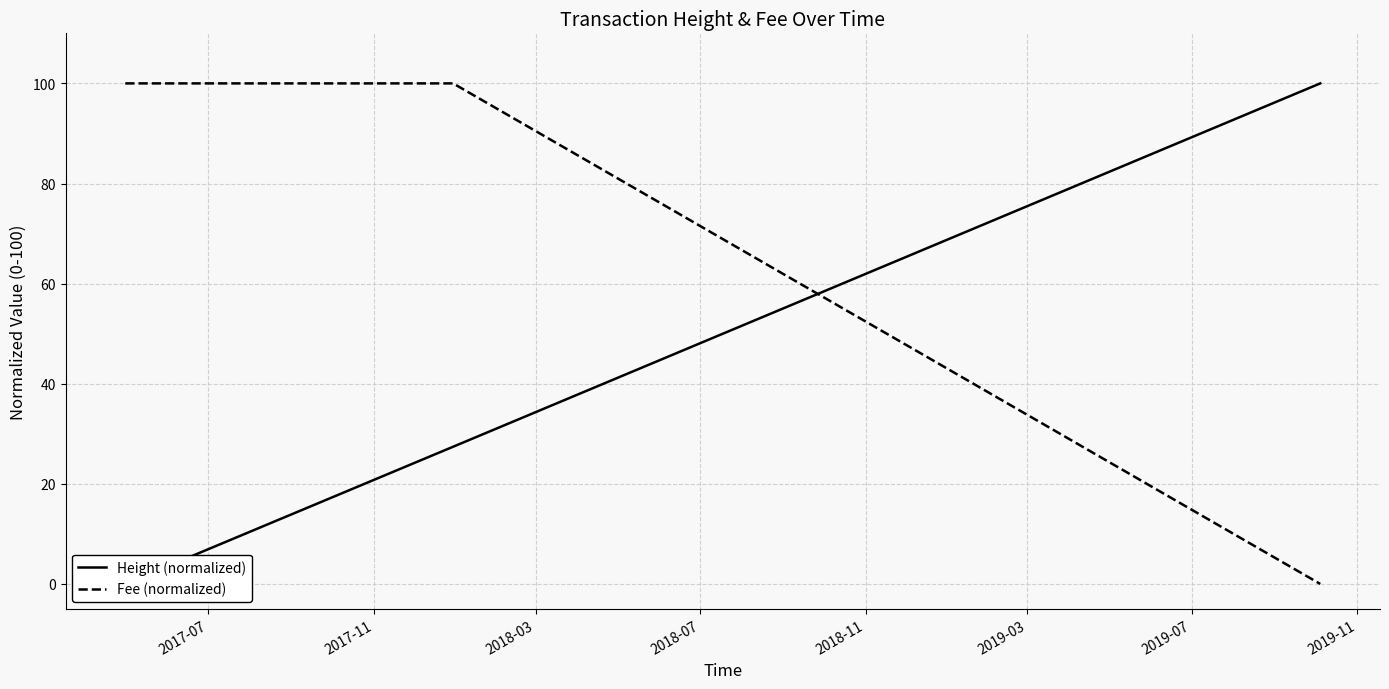

Rank the series by their average value, from highest to lowest.

Fee (normalized), Height (normalized)